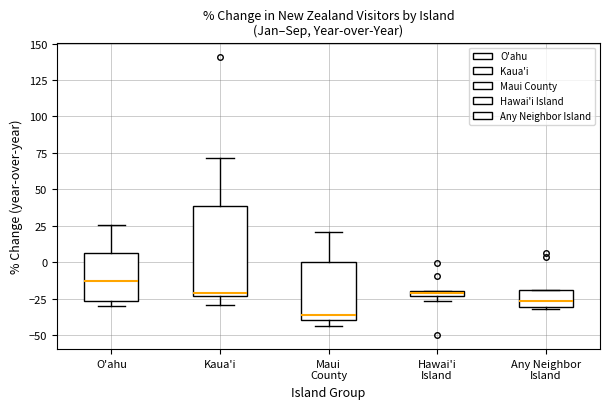

Comparing the boxes themselves (not the whiskers), which one is the tallest?

Kaua'i